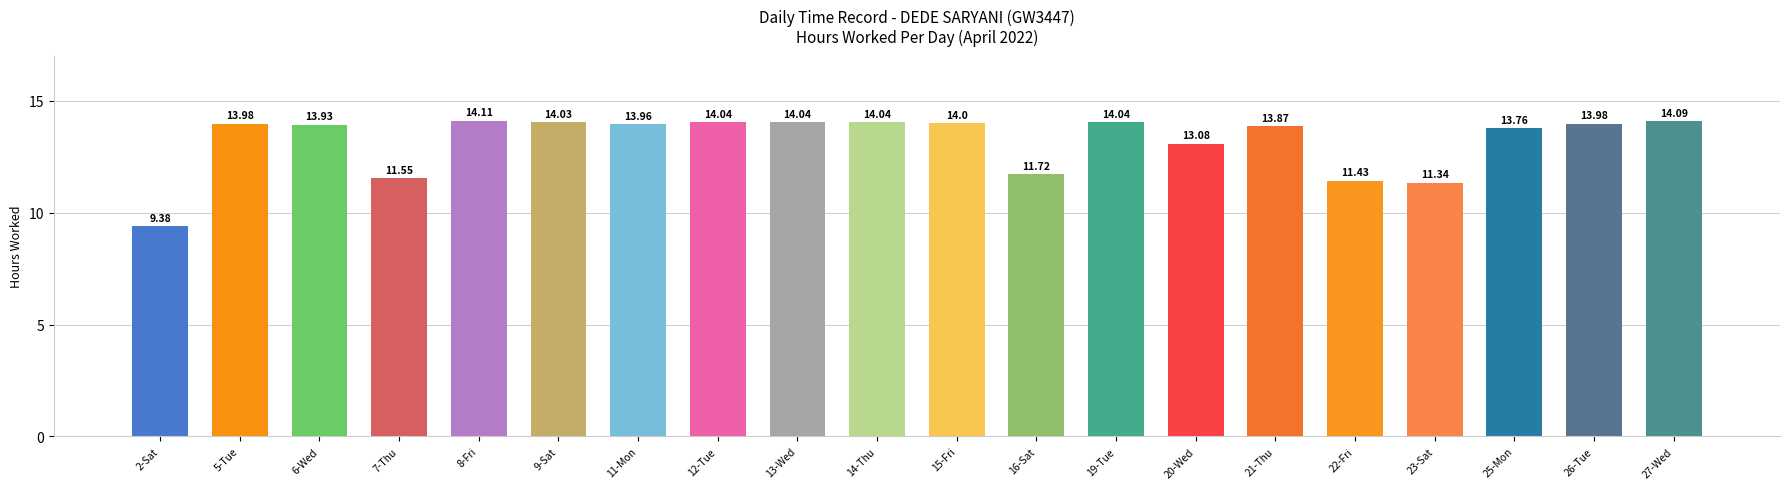

What is the label of the 18th bar from the right?

6-Wed